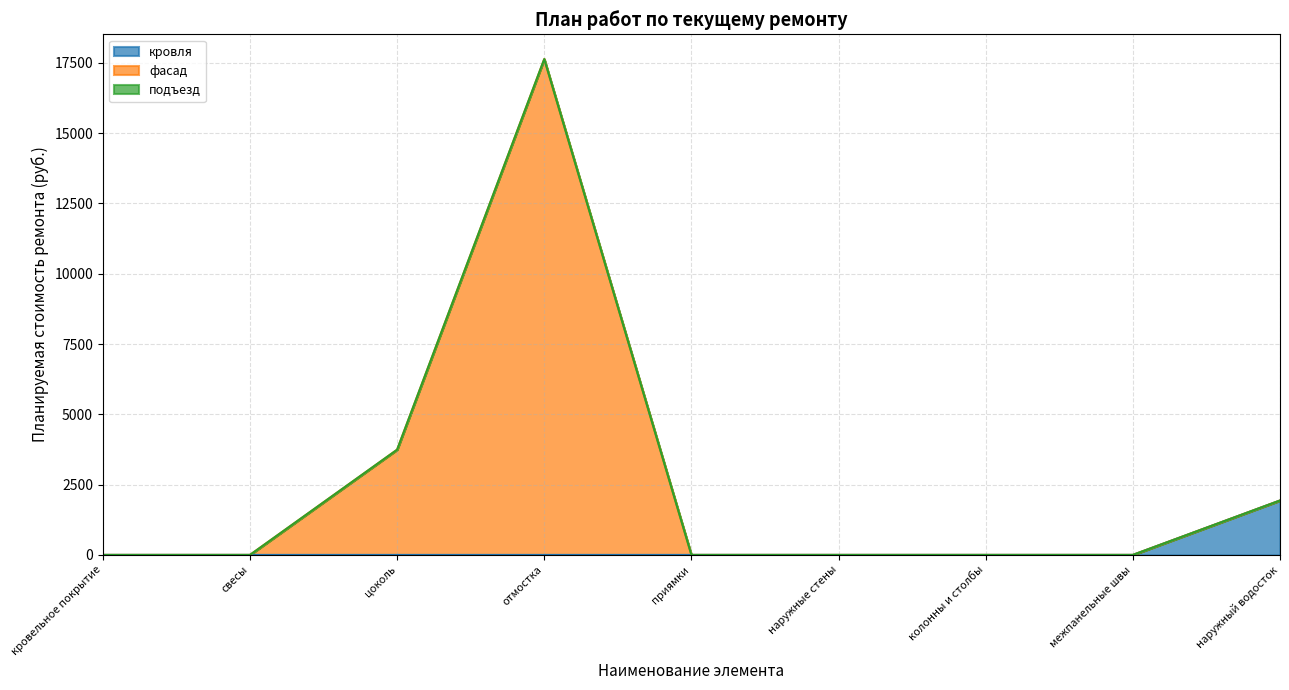

Between наружный водосток and цоколь, which is larger?

наружный водосток